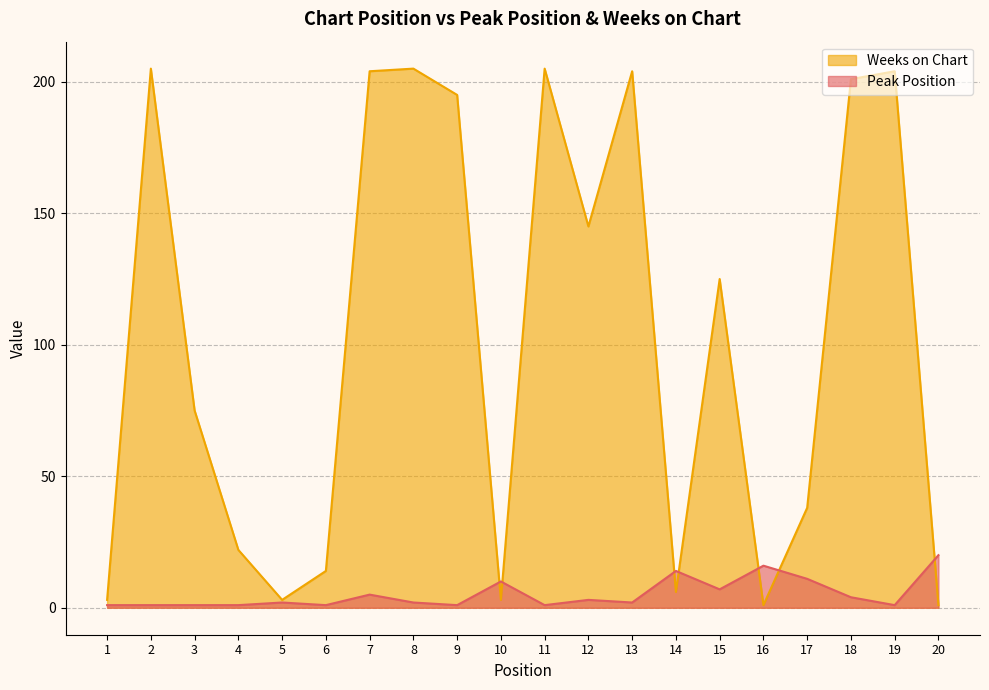

Rank the series by their average value, from lowest to highest.

Peak Position, Weeks on Chart